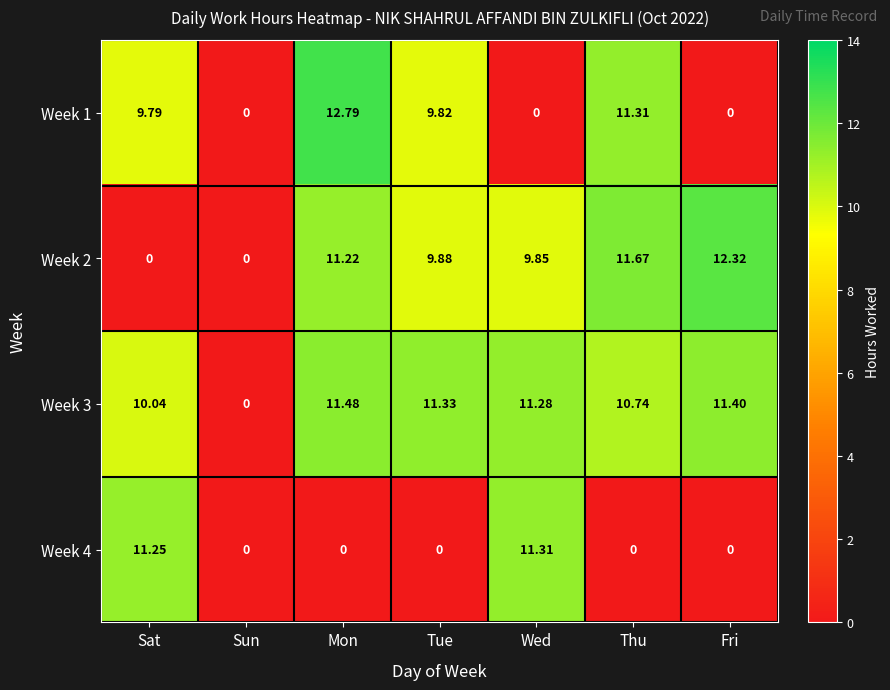

At which label does Week 1 first exceed 9?

Sat